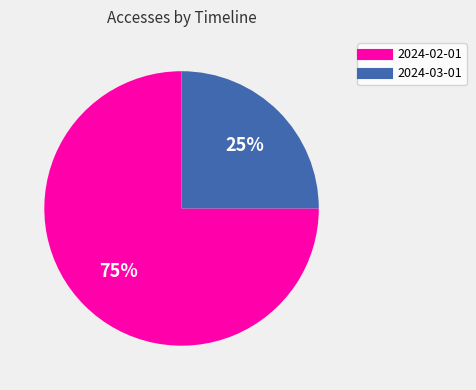

What is the ratio of the value at 2024-03-01 to the value at 2024-02-01?

0.3